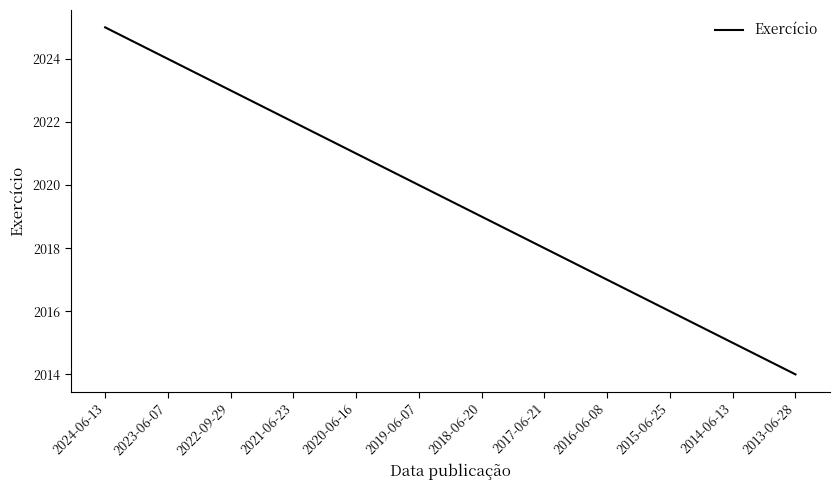

Approximately how many times larger is the value at 2016-06-08 compared to 2021-06-23?

1.0